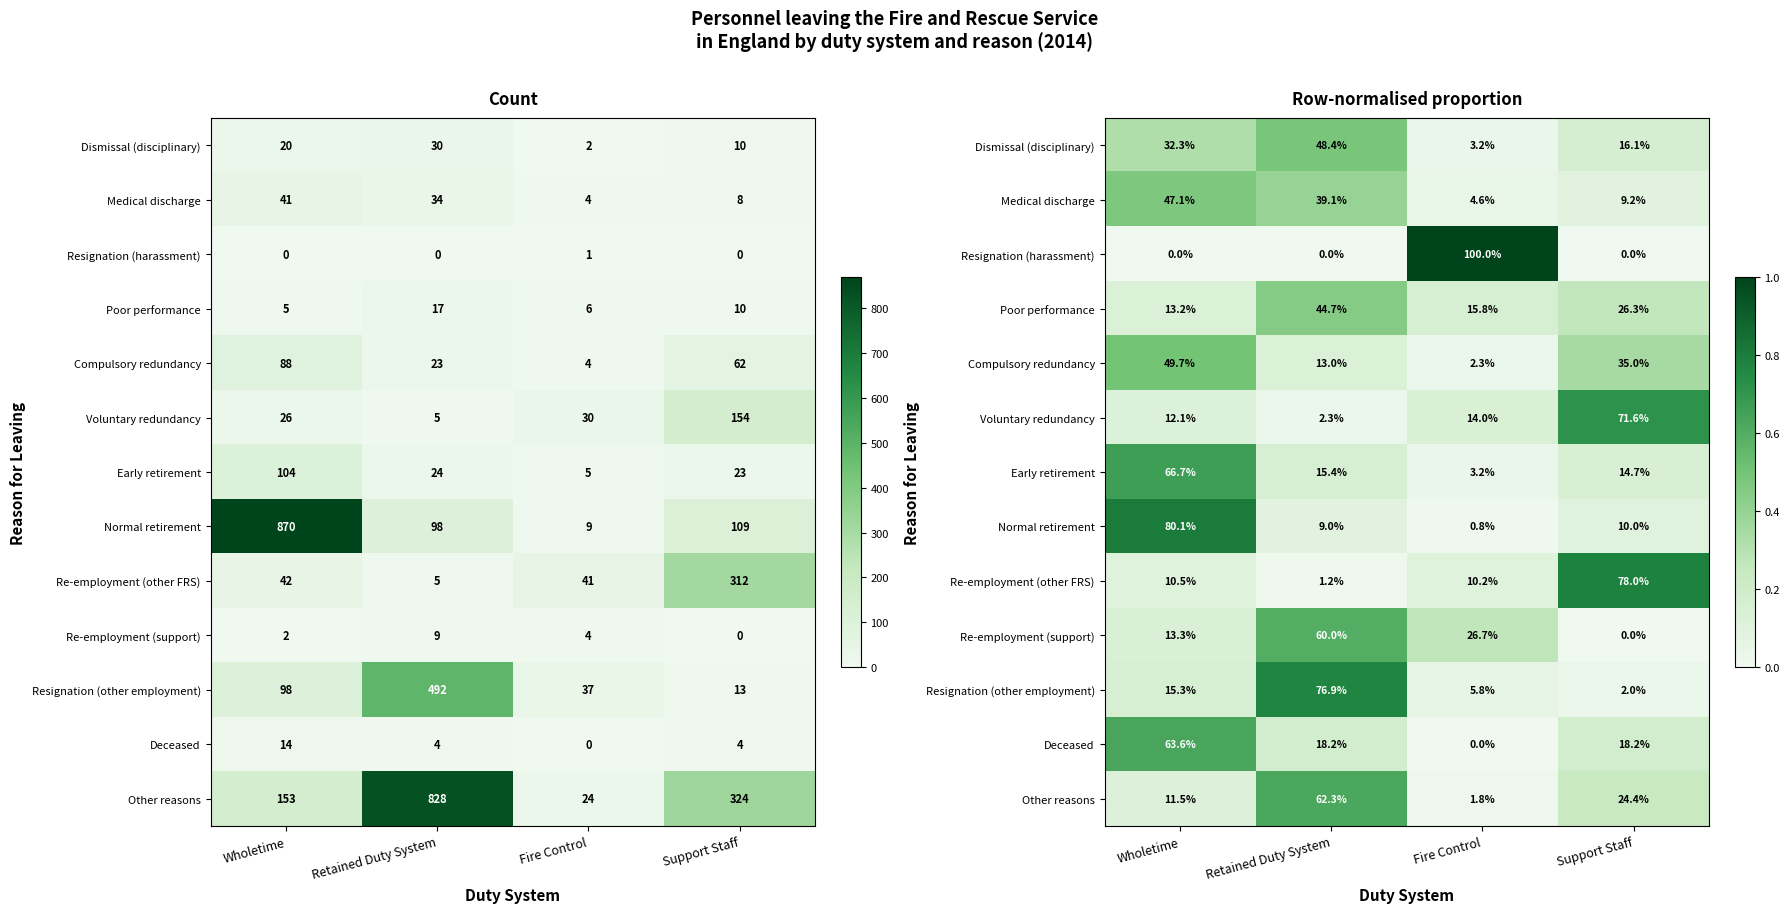

At how many categories does at least one series exceed 0?

4